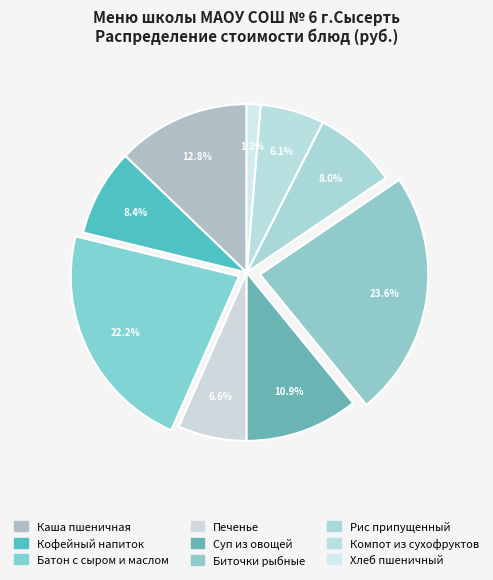

Rank the categories by value from lowest to highest.

Хлеб пшеничный, Компот из сухофруктов, Печенье, Рис припущенный, Кофейный напиток, Суп из овощей со сметаной и курой, Каша пшеничная с маслом, Батон с сыром и маслом, Биточки рыбные с соусом